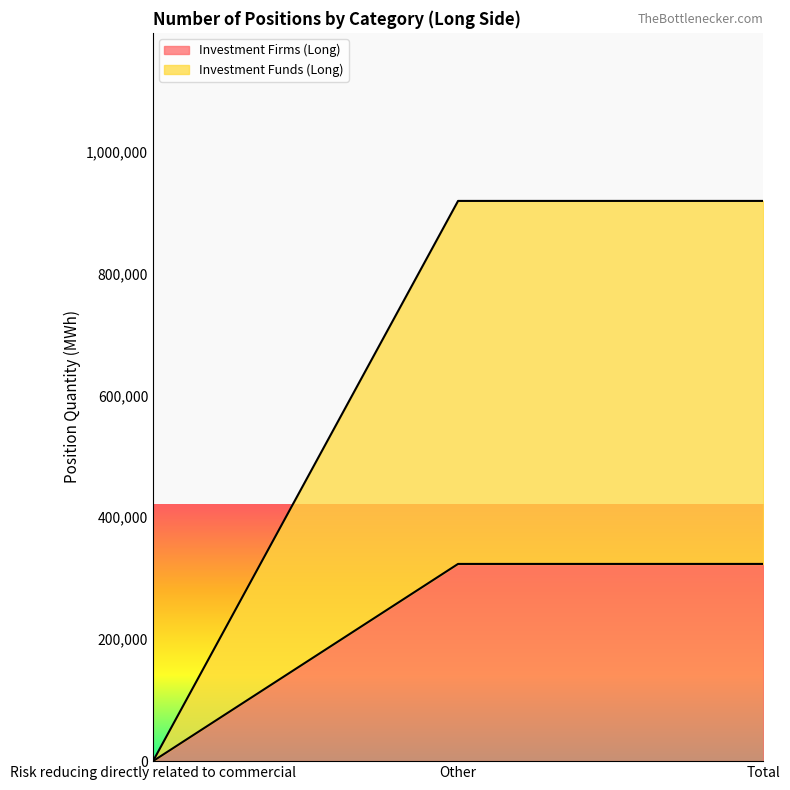

What is the spread (max minus min) of values at Other?

595365